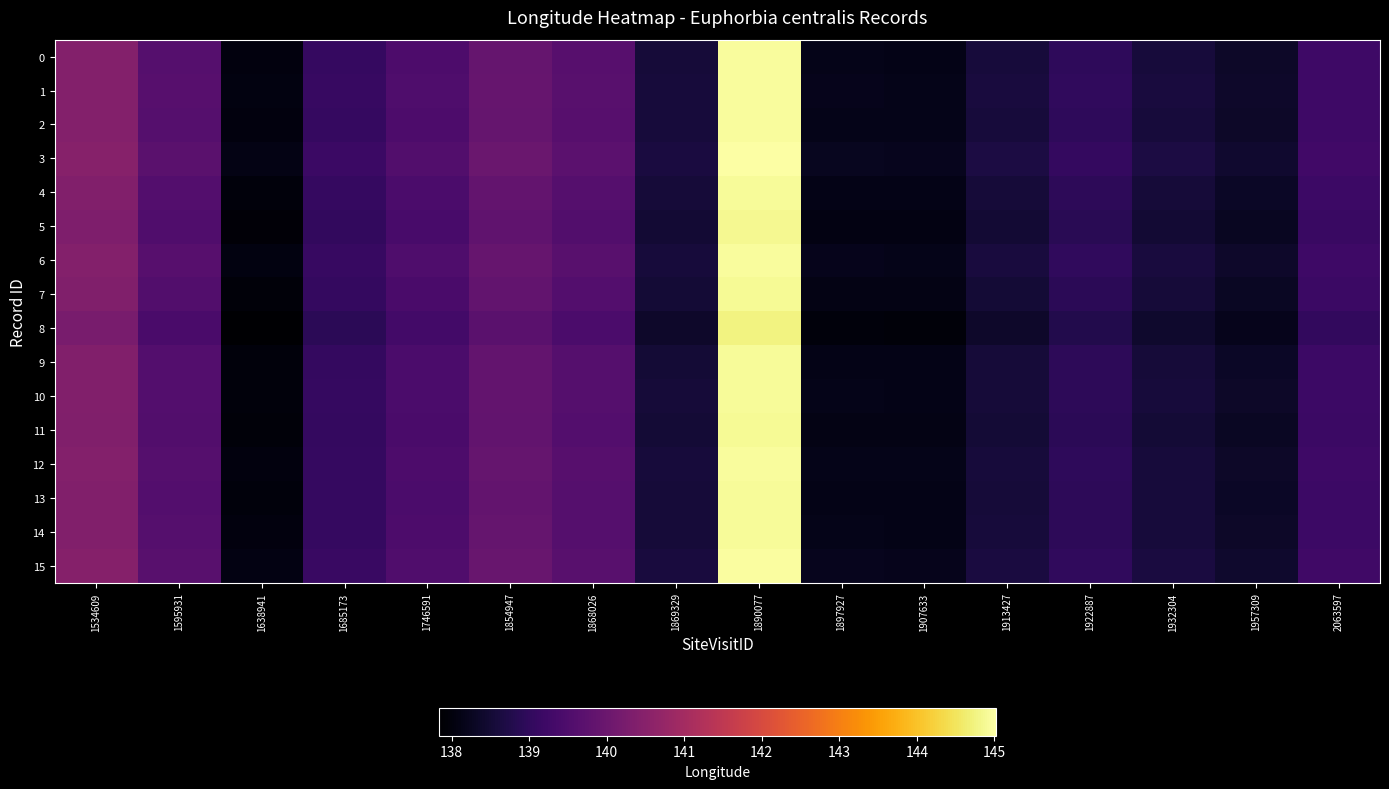

How many distinct data groups are displayed?

16